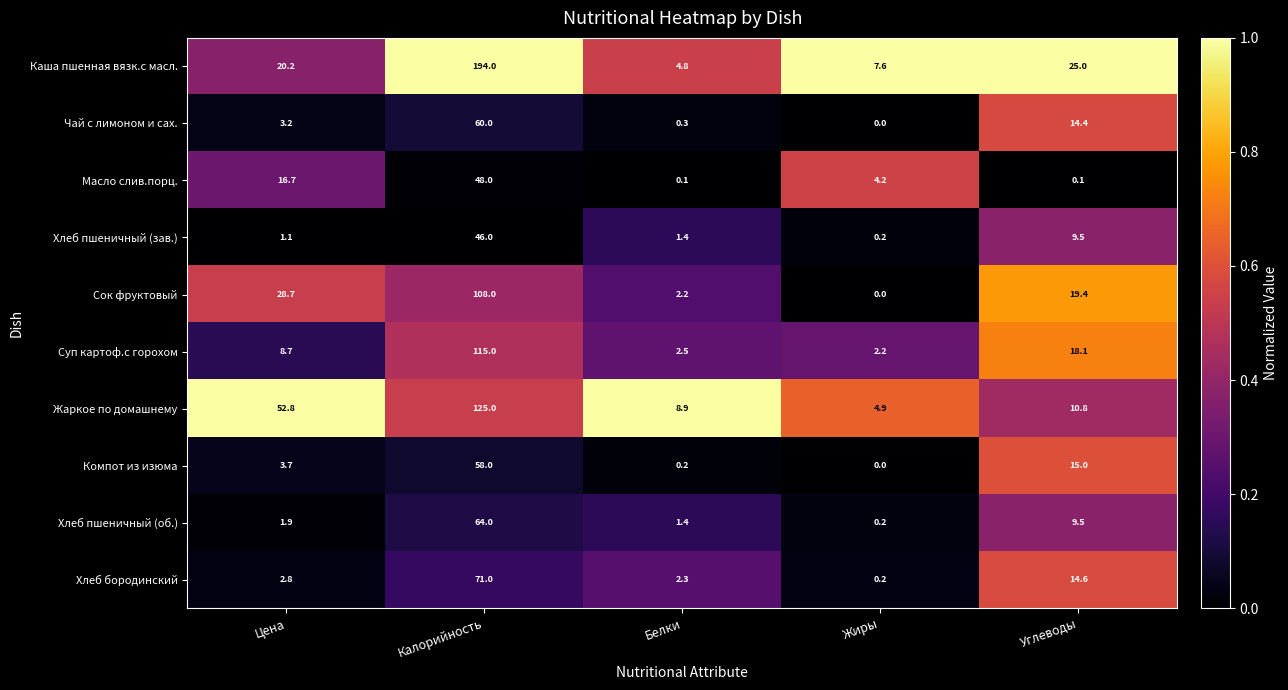

Where is Хлеб пшеничный (об.) nearest to the value 32?

Углеводы